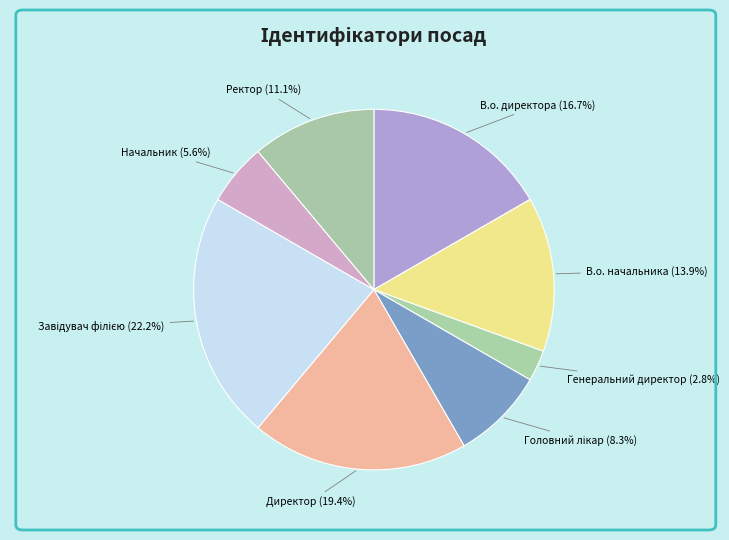

Count the number of slices in the pie.

8